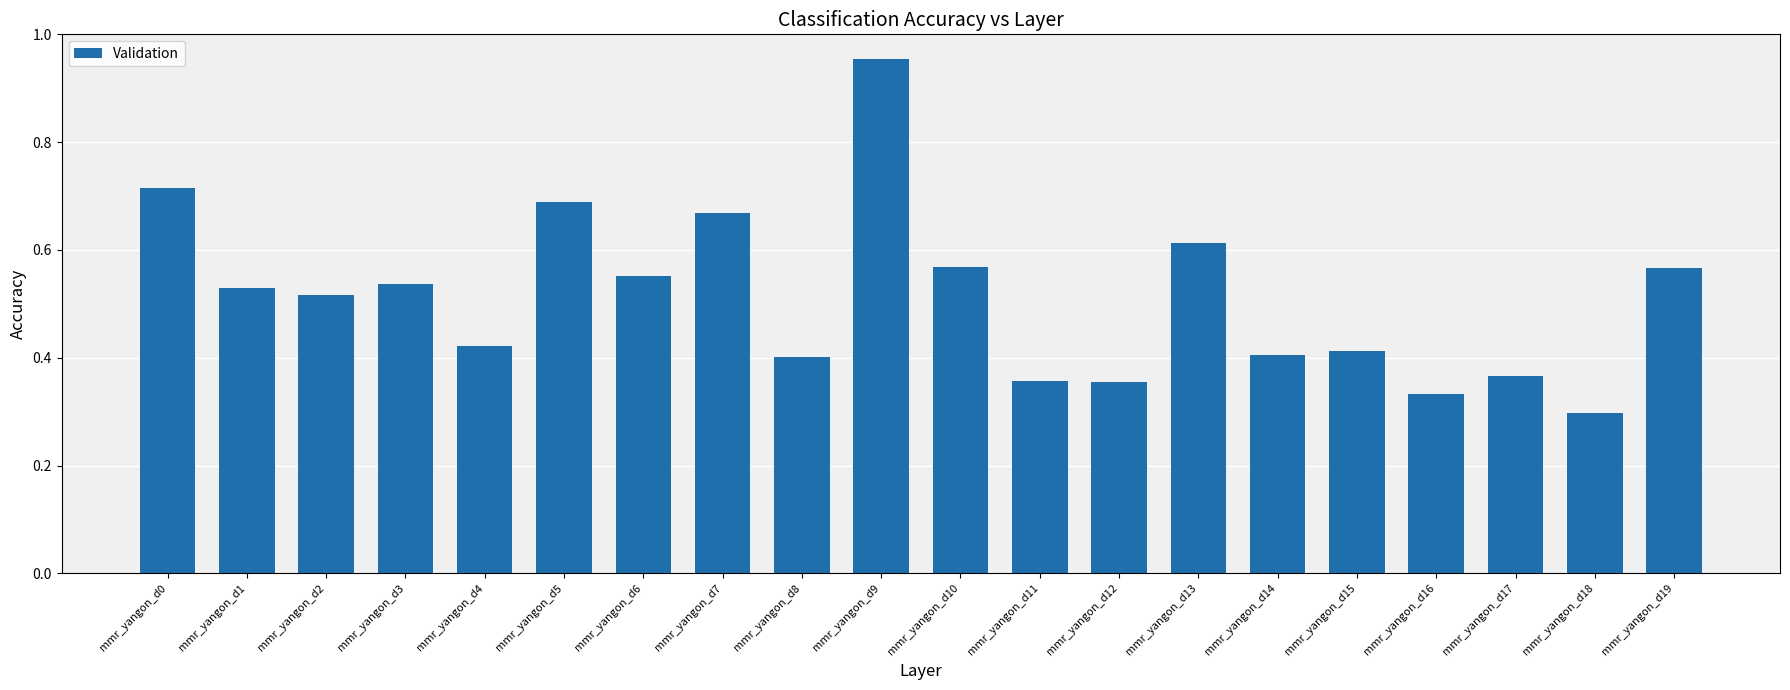

The chart shows a value of 0.4 at mmr_yangon_d15. True or false?

True